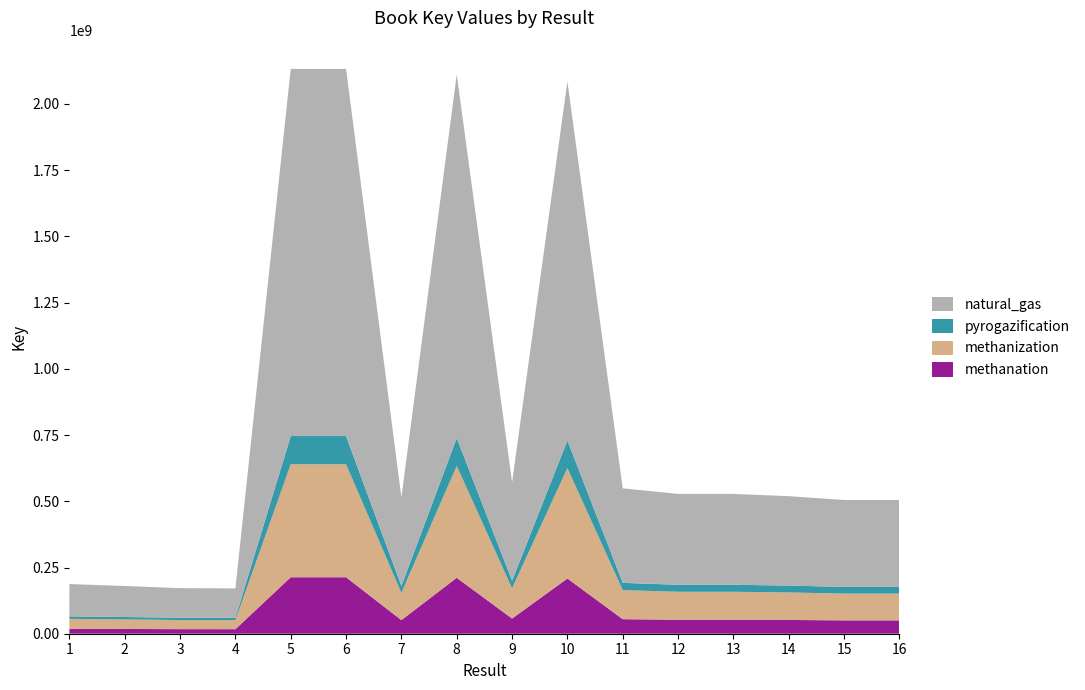

Reading right to left, transcribe all the data shown in this chart.

505004160	505004138	519301989	527911310	527911332	548839140	2084771957	571992132	2111818194	514557435	2132374716	2132379806	171129454	172058922	180229435	187444737